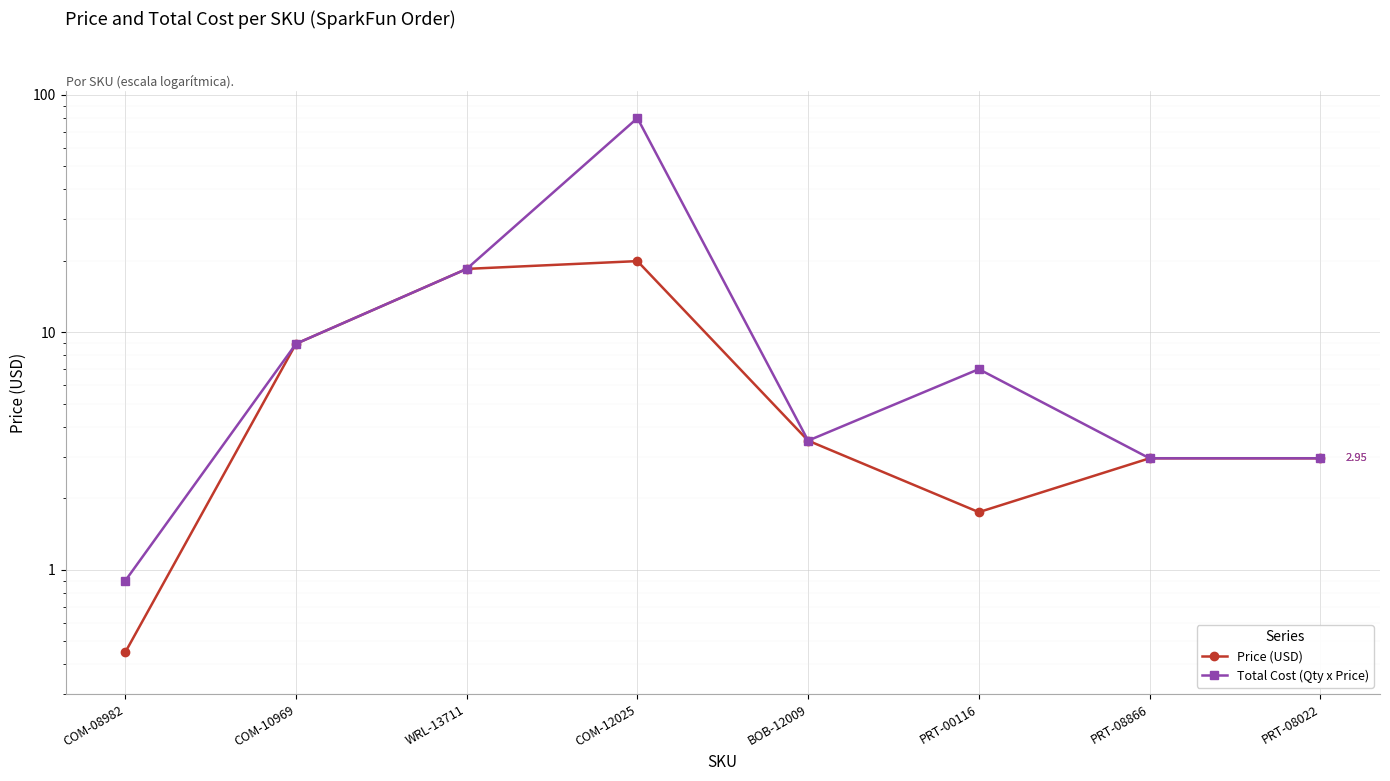

In Price (USD), how many points are higher than both neighbors (excluding endpoints)?

1